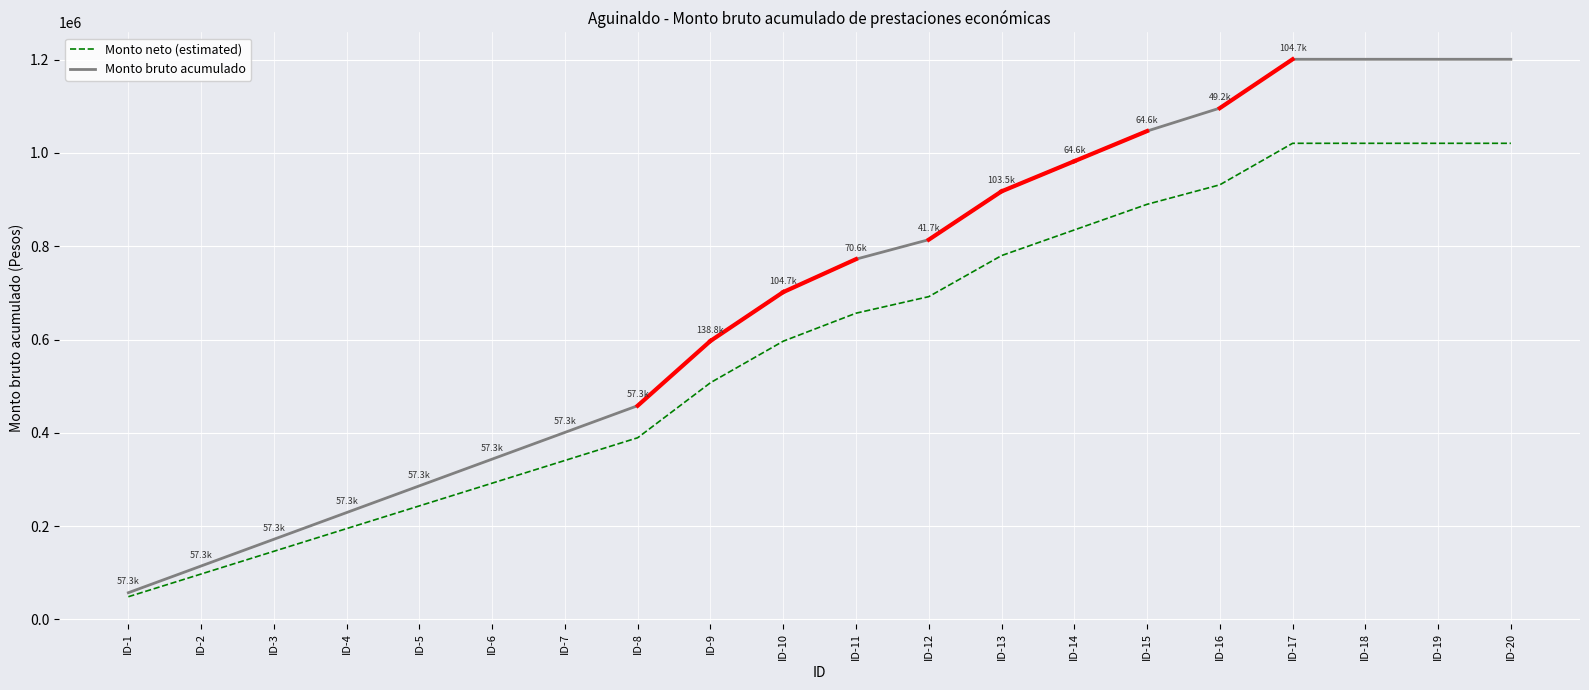

What is the minimum value for Monto neto (estimated)?

48687.3